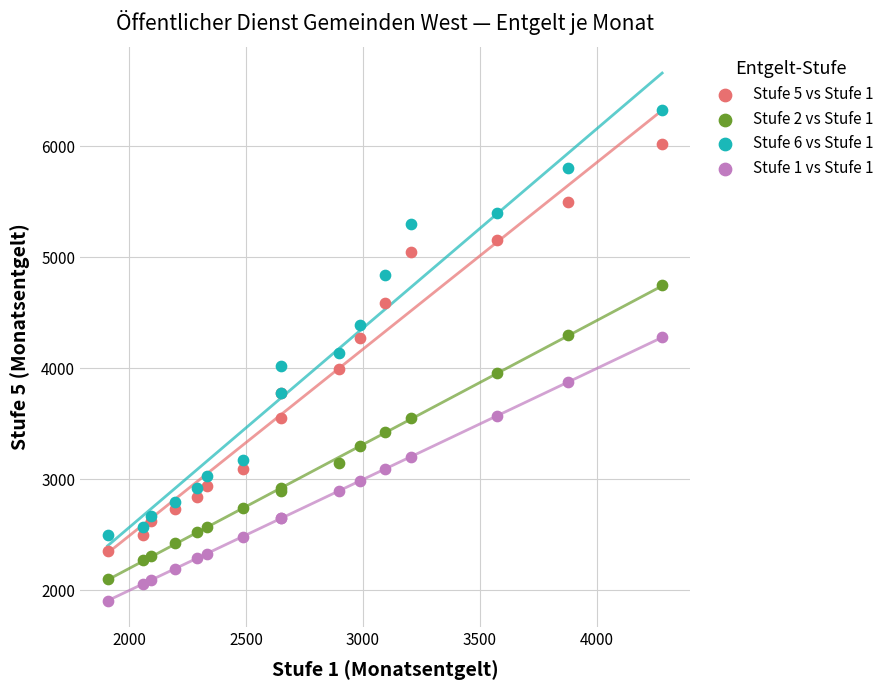

Which series contains the lowest Y value?

Stufe 1 vs Stufe 1